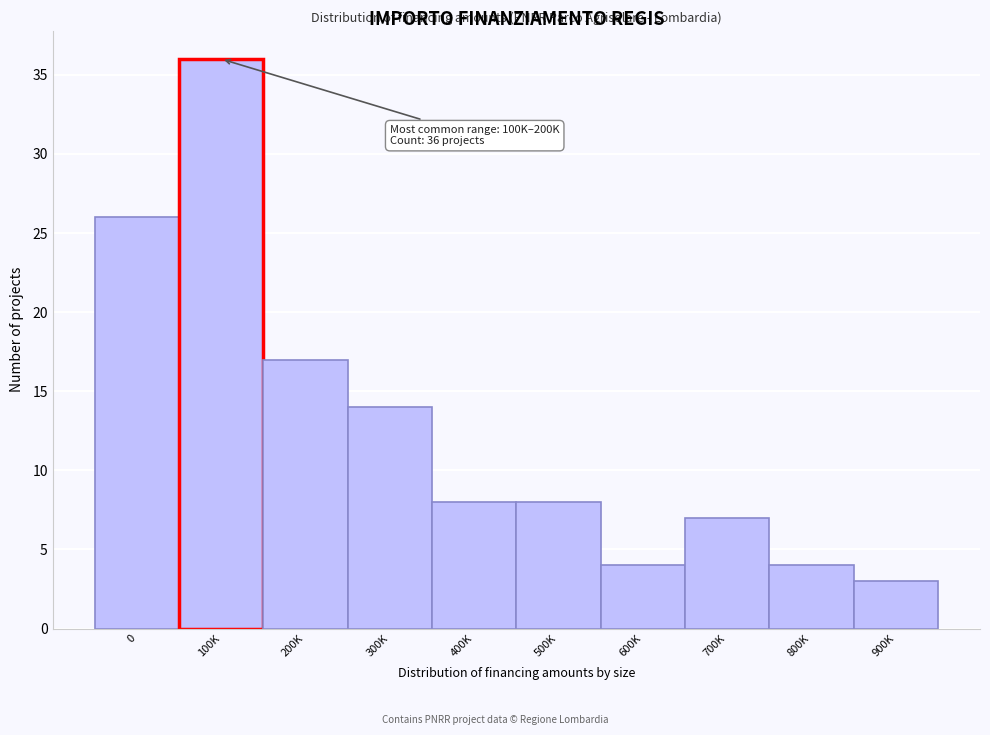

Reading right to left, list all the values displayed in this chart.

900K=3	800K=4	700K=7	600K=4	500K=8	400K=8	300K=14	200K=17	100K=36	0=26